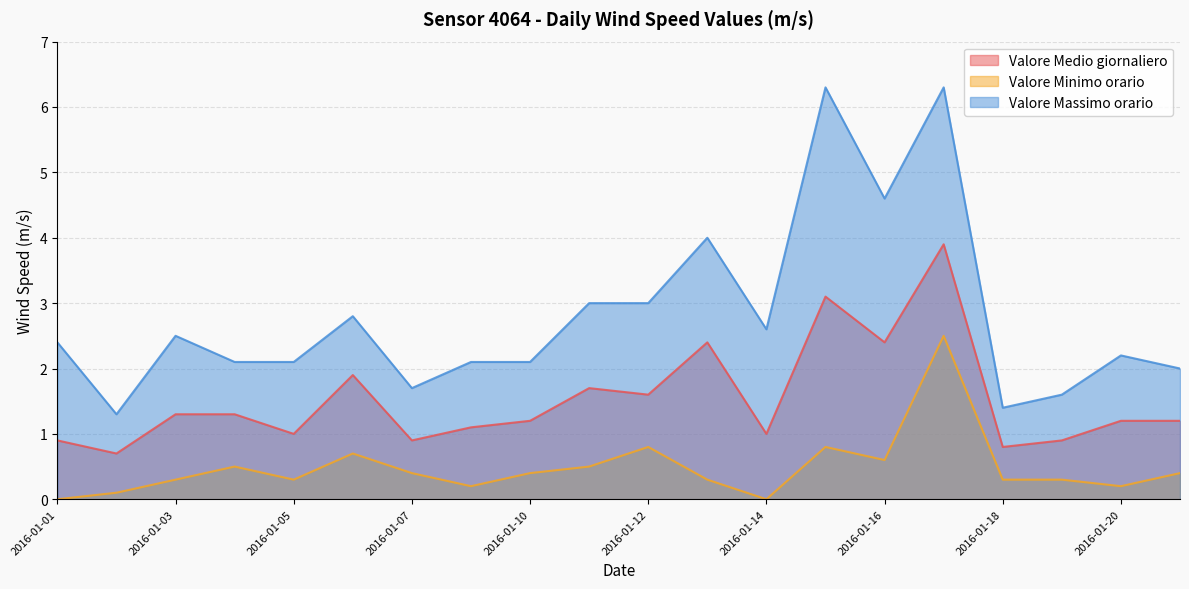

Rank the series at 2016-01-17 from highest to lowest value.

Valore Massimo orario, Valore Medio giornaliero, Valore Minimo orario